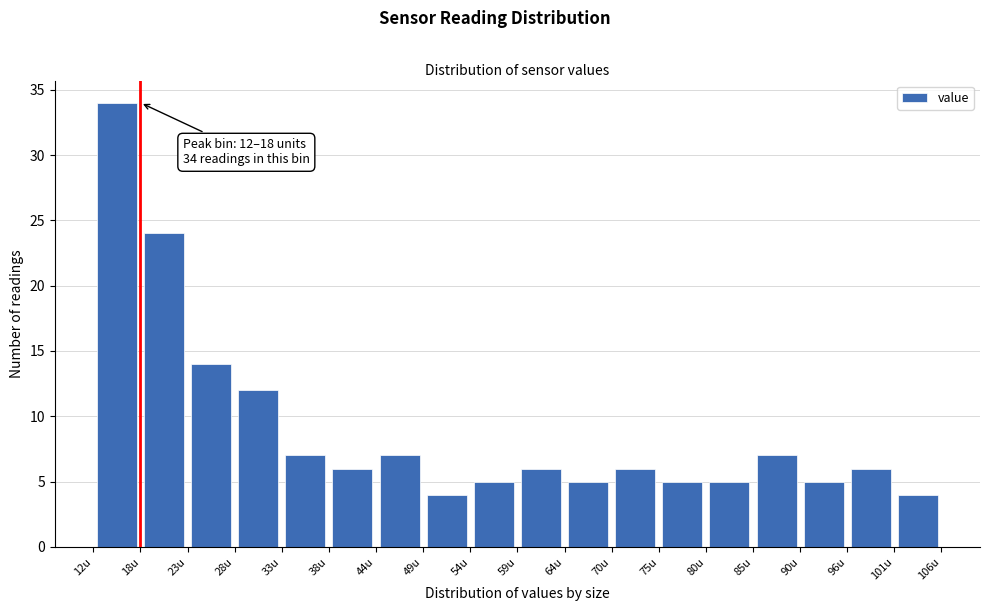

Over which range of the x-axis is the bar tallest?

12 to 18